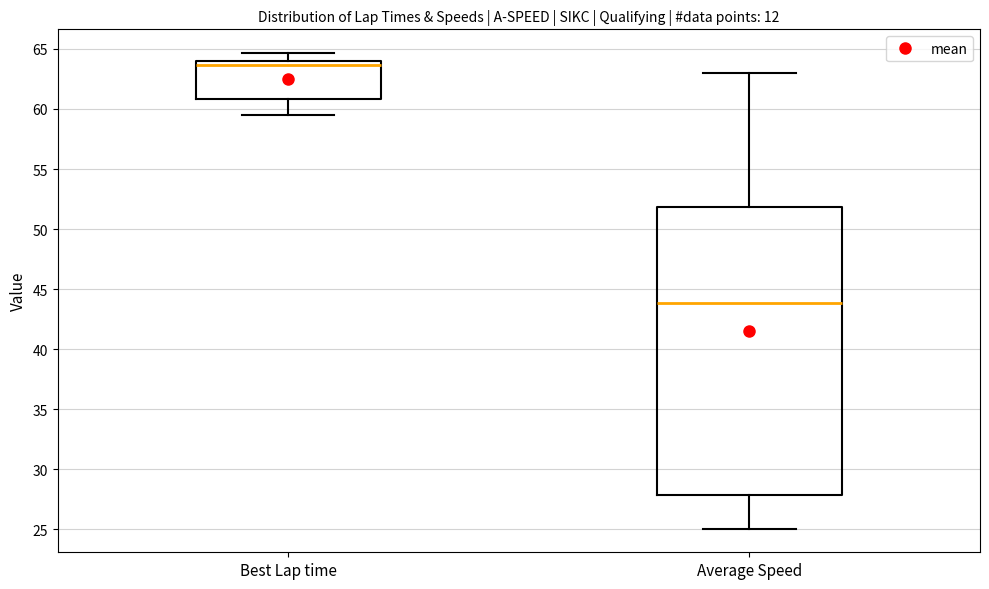

Which box is the tallest, from its lower edge to its upper edge?

Average Speed